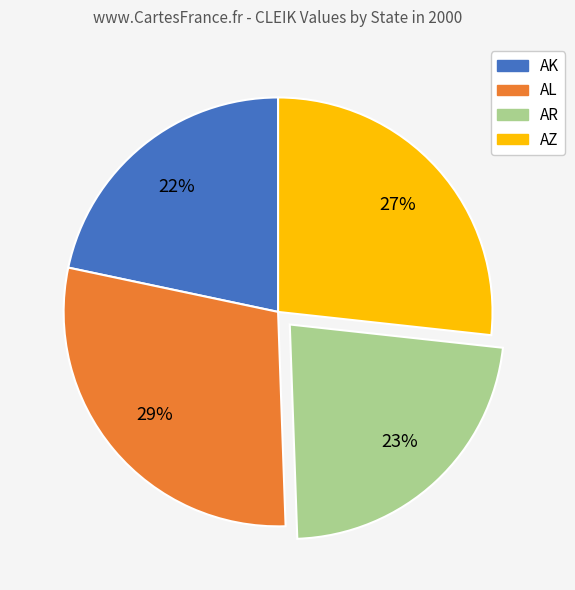

Which slice is the smallest?

AK